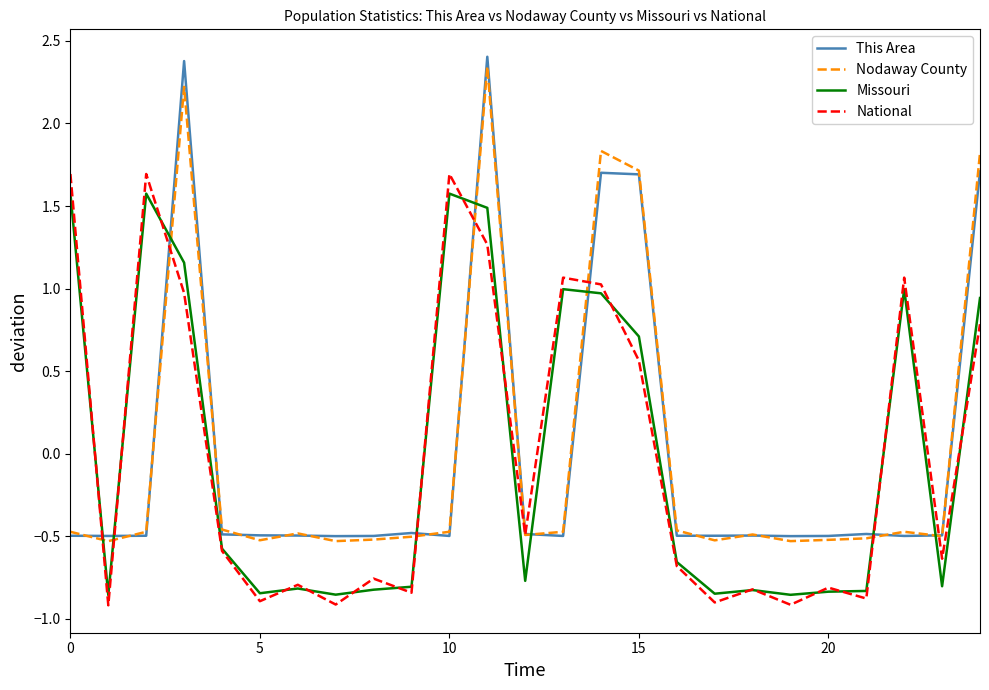

True or false: This Area and Missouri cross at least once.

True